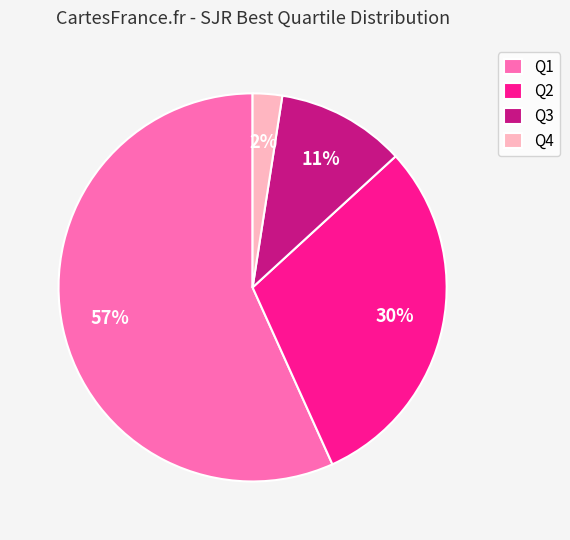

What is the largest slice in the pie chart?

Q1